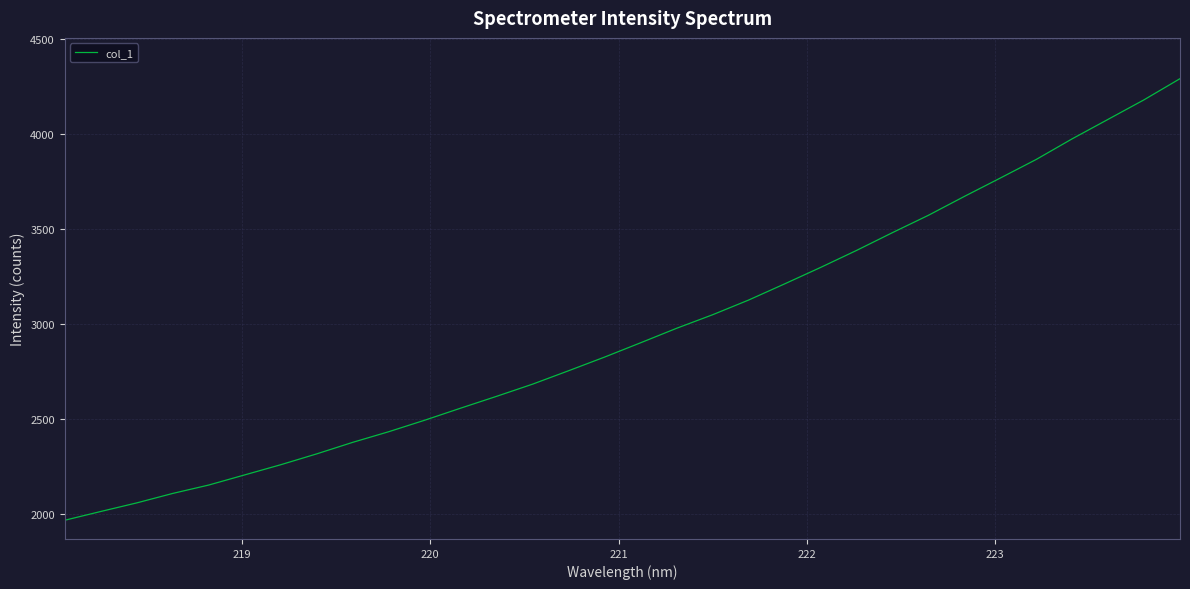

What is the greatest value displayed?

4290.3